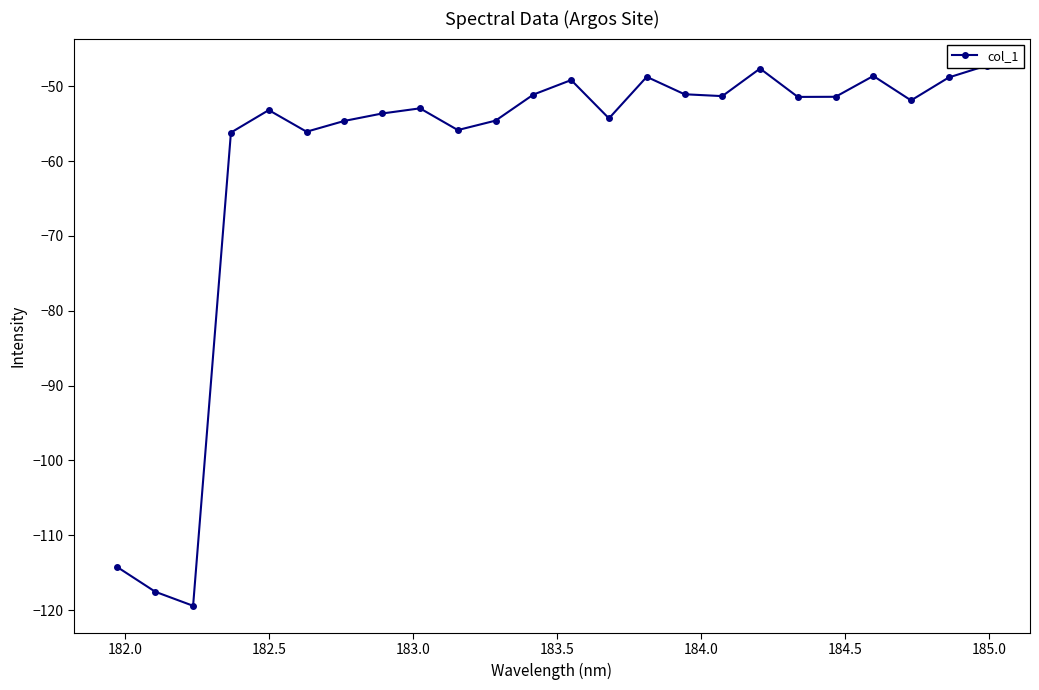

Count the number of categories in the chart.

24